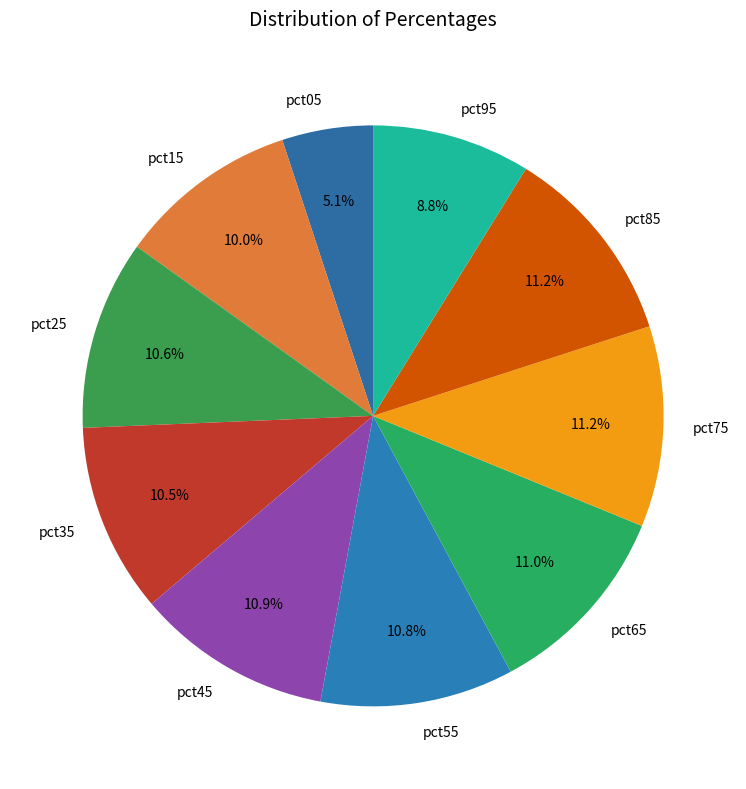

Which has a higher value, pct95 or pct05?

pct95